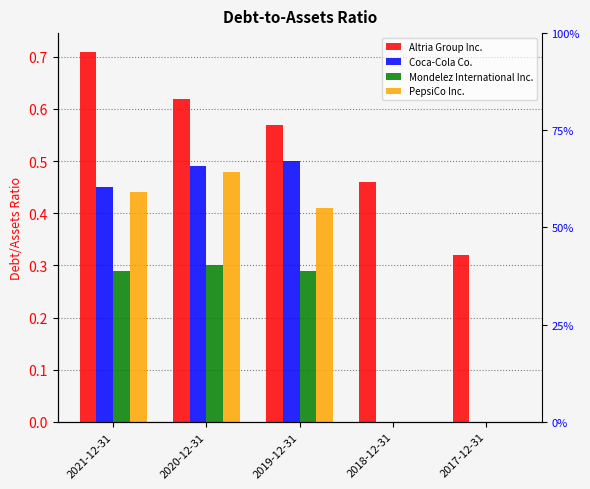

Is the value of Coca-Cola Co. at 2017-12-31 greater than the value of Mondelez International Inc. at 2017-12-31?

No